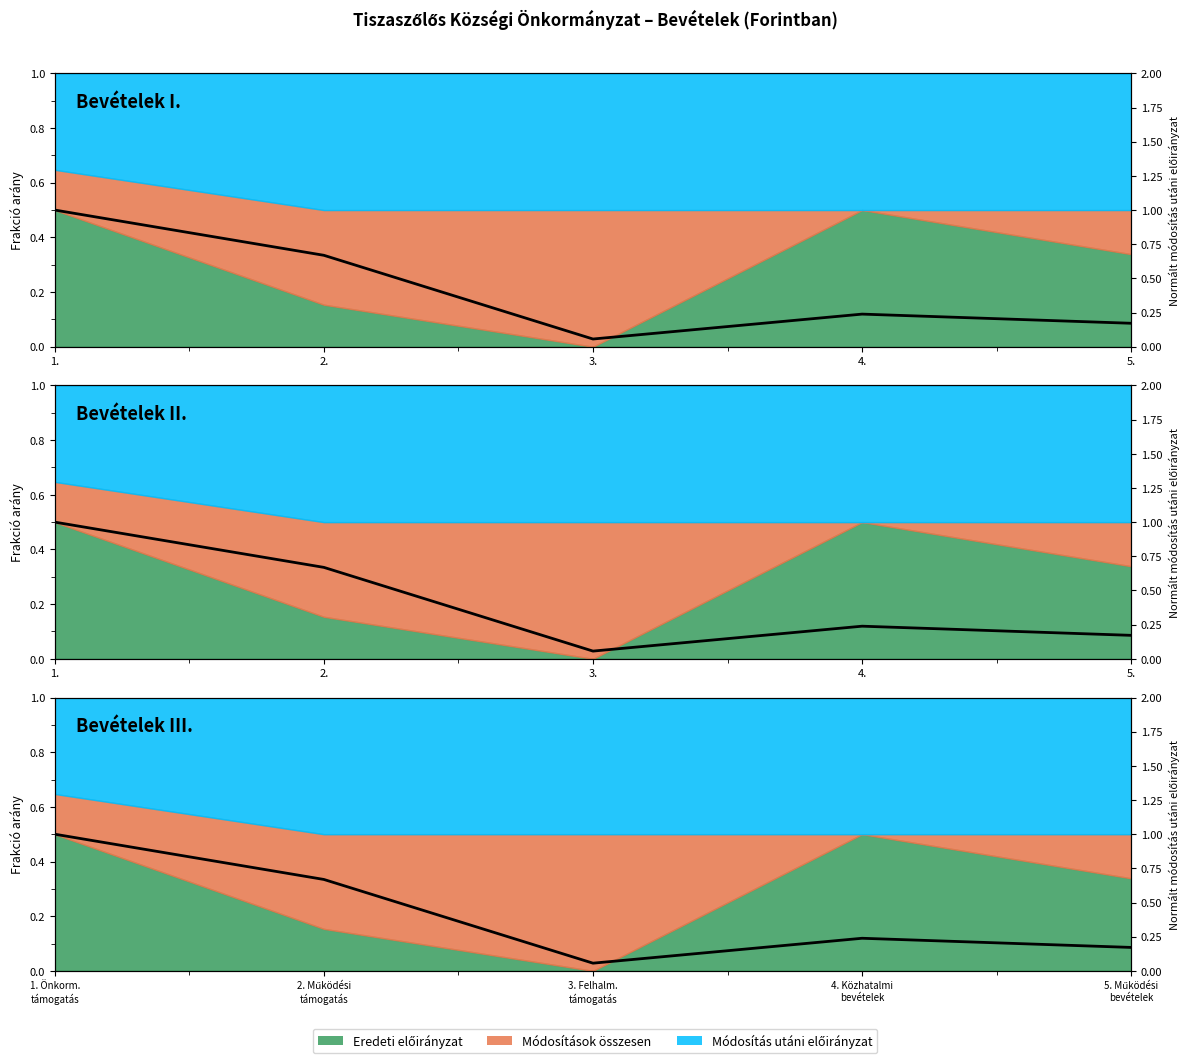

Does the chart display data point markers on the line(s)?

No